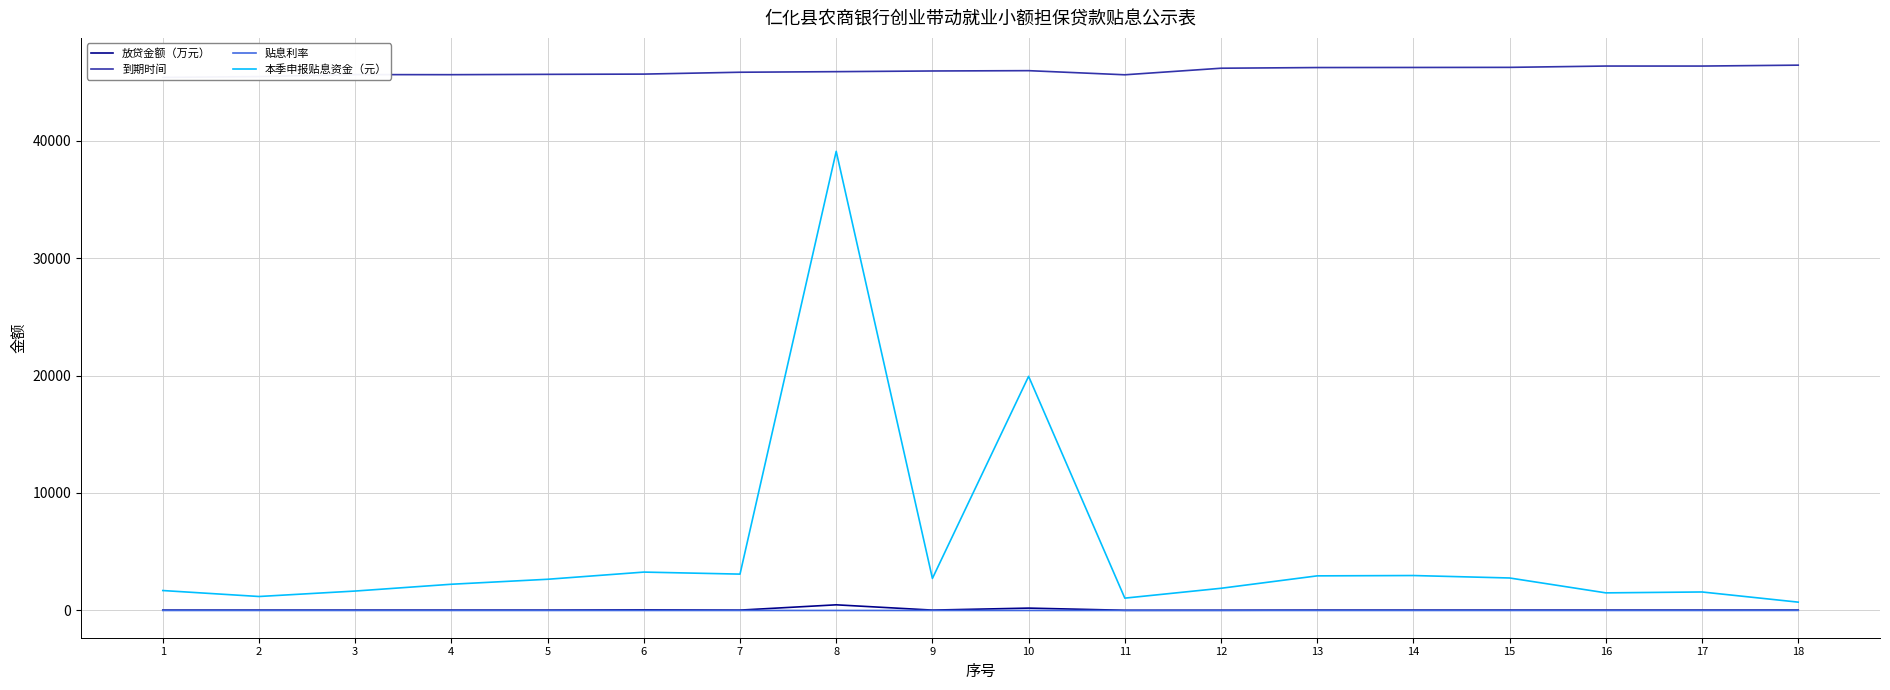

At which label is 到期时间 closest to 45903?

9